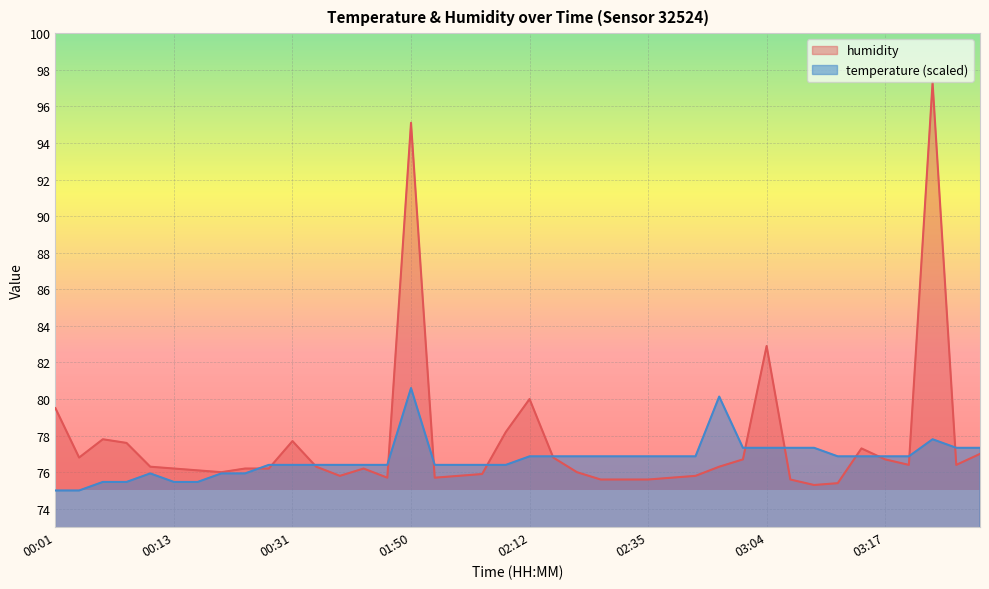

Rank the series by their maximum value, from lowest to highest.

temperature (scaled), humidity